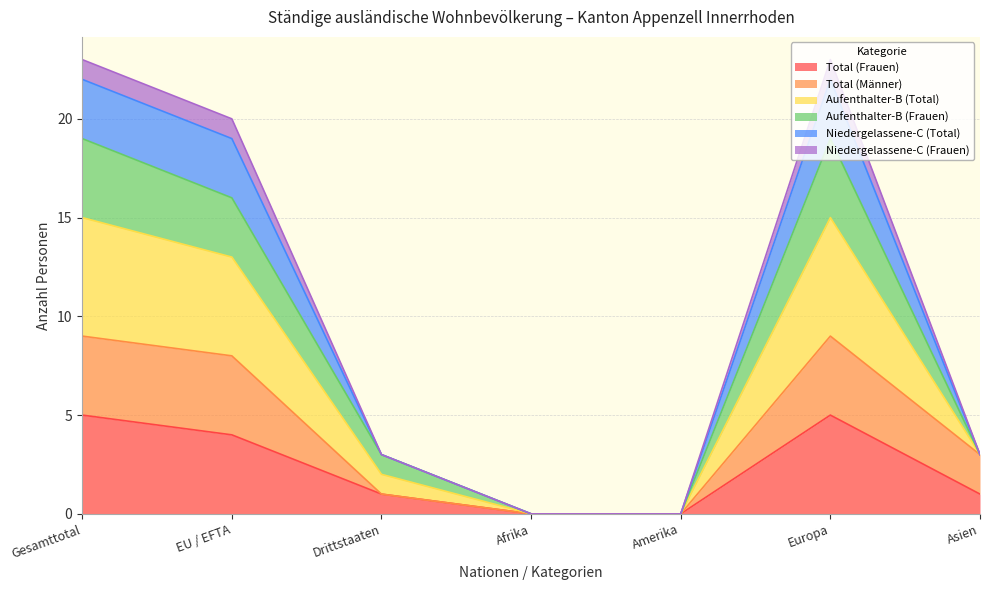

Where is Total (Frauen) nearest to the value 2?

Drittstaaten